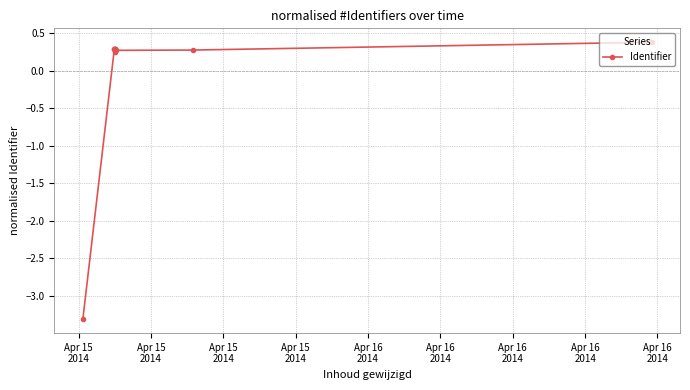

What is the value of the 12th point from the left?

0.4